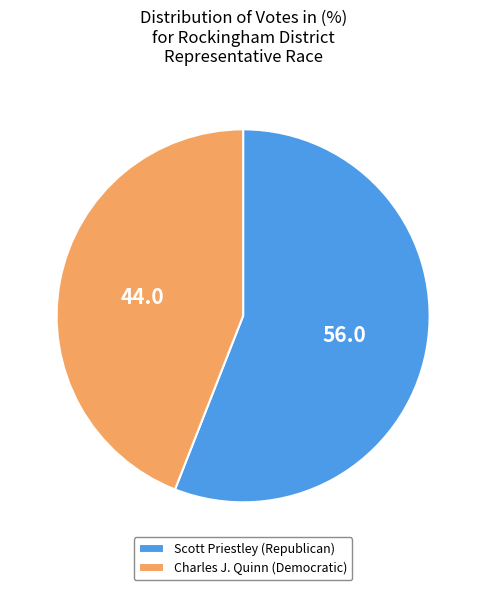

Which slice is the smallest?

Charles J. Quinn (Democratic)